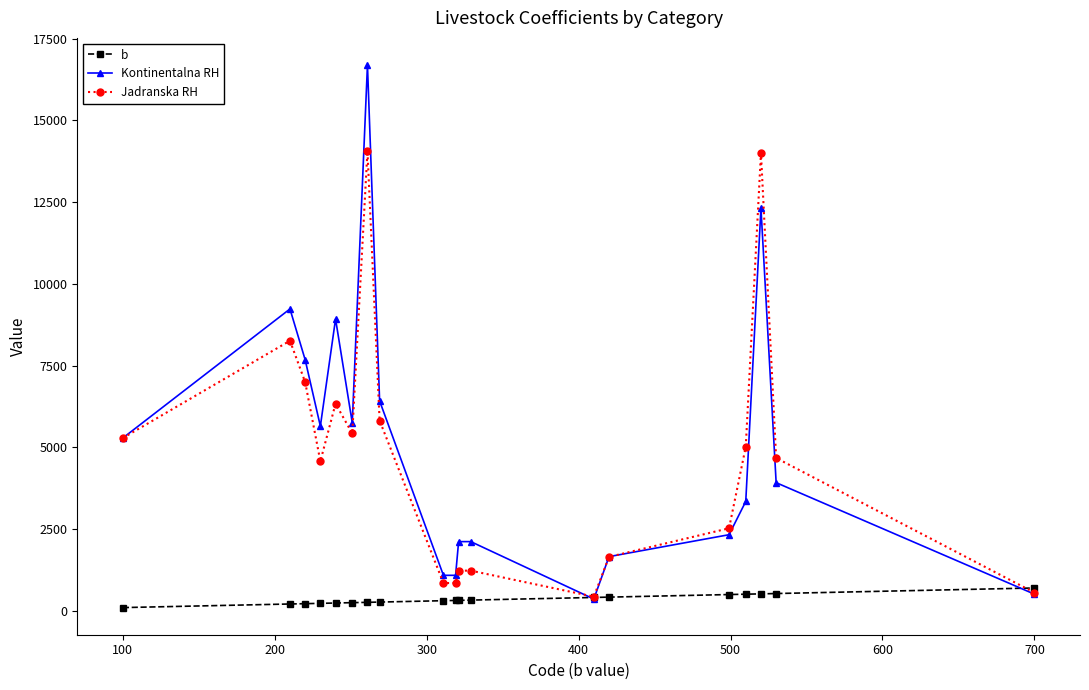

What is the value of the Kontinentalna RH point at the 17th from the left?

12321.0